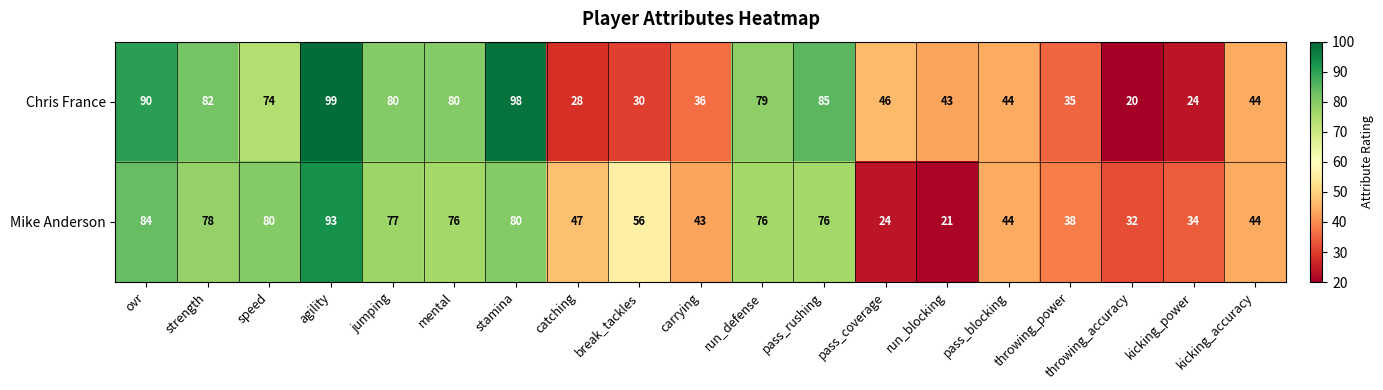

What is the difference between the highest and lowest values at run_blocking?

22